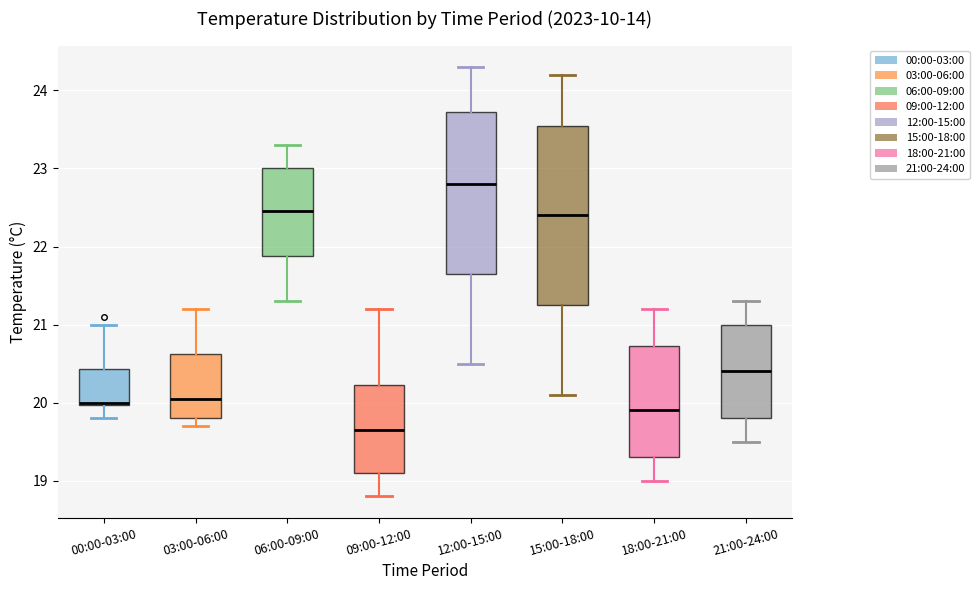

Reading left to right, transcribe this box plot: for each box, give where its median line is, the range the box spans, and where its two whiskers end, as read against the y-axis. The values are not printed on the chart, so give them approximately, as read against the axis.

00:00-03:00: median 20.0, box 20.0 to 20.4, whiskers 19.8 to 21.0
03:00-06:00: median 20.1, box 19.8 to 20.6, whiskers 19.7 to 21.2
06:00-09:00: median 22.5, box 21.9 to 23.0, whiskers 21.3 to 23.3
09:00-12:00: median 19.7, box 19.1 to 20.2, whiskers 18.8 to 21.2
12:00-15:00: median 22.8, box 21.7 to 23.7, whiskers 20.5 to 24.3
15:00-18:00: median 22.4, box 21.3 to 23.6, whiskers 20.1 to 24.2
18:00-21:00: median 19.9, box 19.3 to 20.7, whiskers 19.0 to 21.2
21:00-24:00: median 20.4, box 19.8 to 21.0, whiskers 19.5 to 21.3